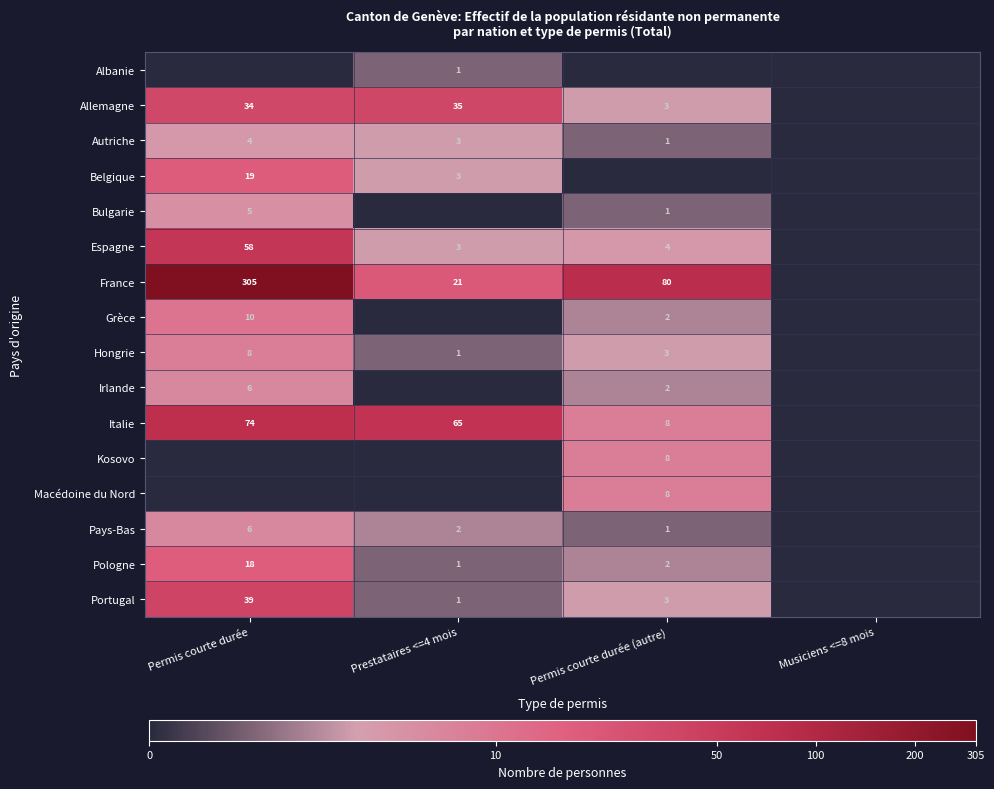

True or false: Allemagne has a value of 23 at Prestataires <=4 mois.

False